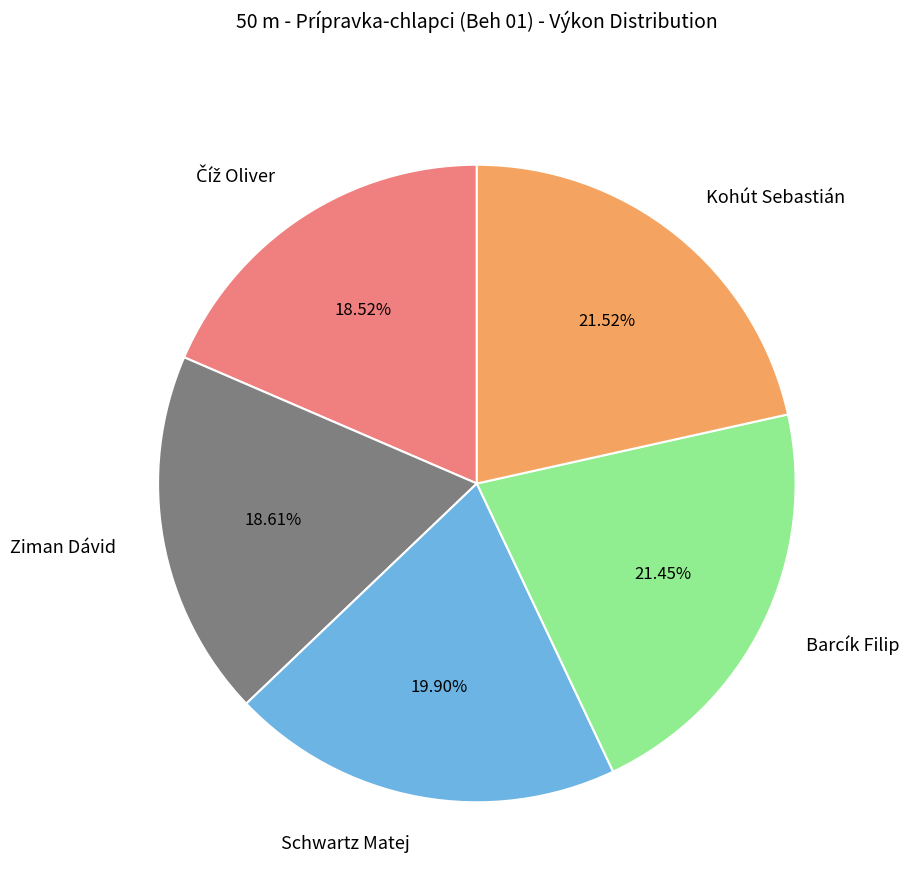

How many segments does this pie chart have?

5